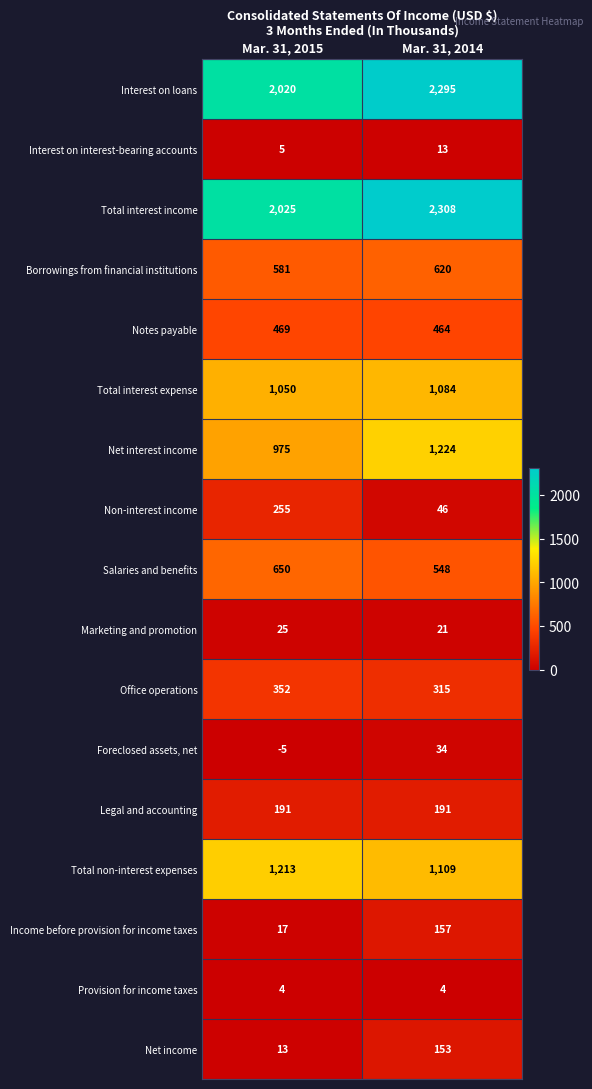

At how many categories does at least one series exceed 440?

2